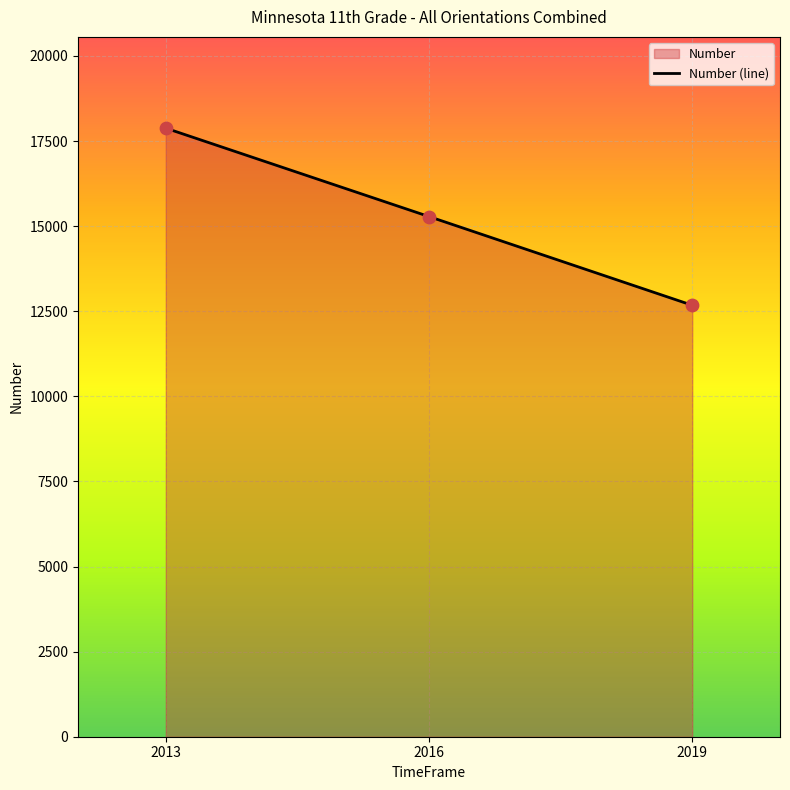

Approximately how many times larger is the value at 2016 compared to 2013?

0.9